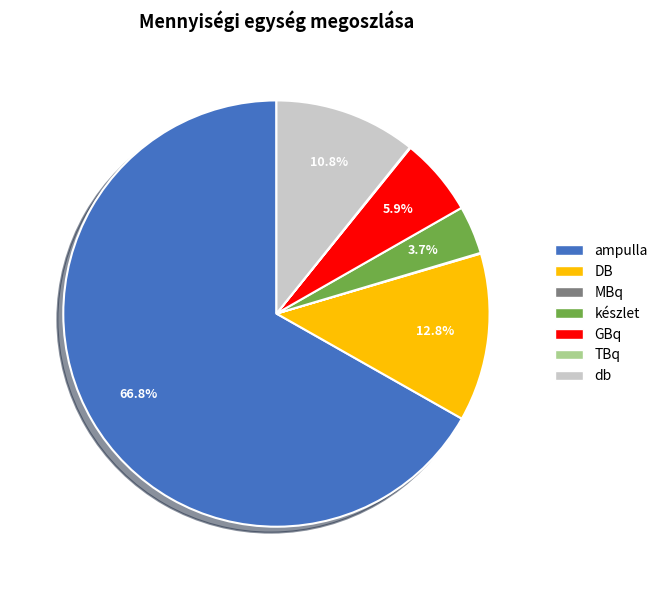

What is the largest slice in the pie chart?

ampulla